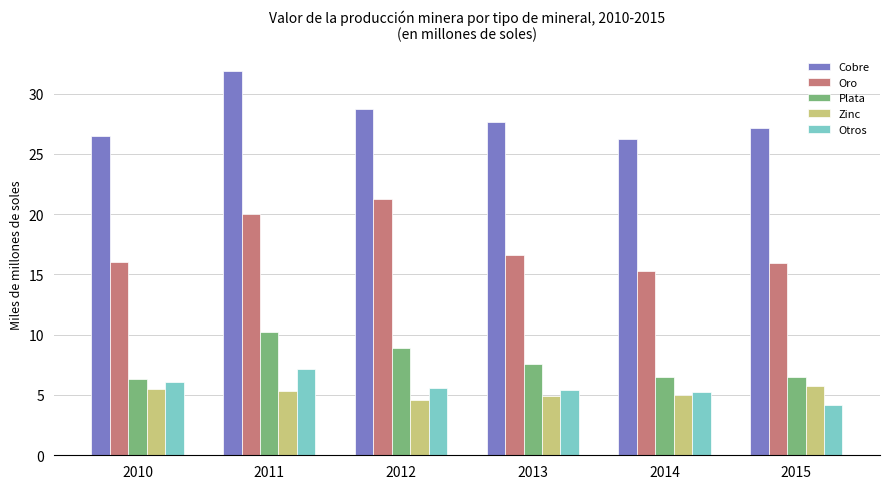

List the series in order of their peak value, lowest first.

Zinc, Otros, Plata, Oro, Cobre